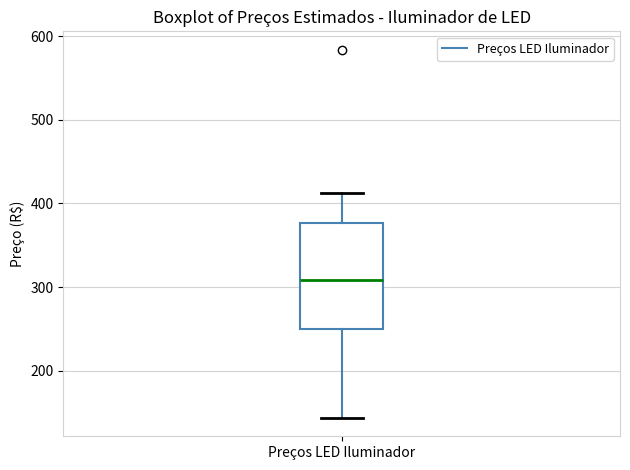

Where does the upper whisker of the box for Preços LED Iluminador end on the y-axis? The values are not printed on the chart, so give them approximately, as read against the axis.

410